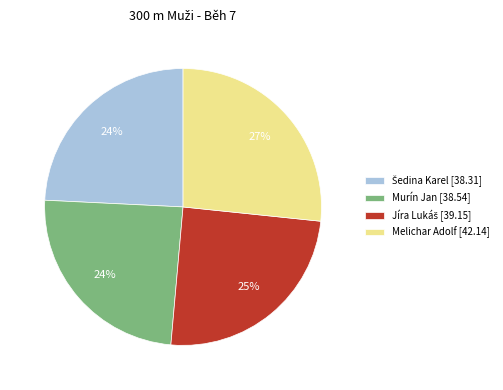

How many segments does this pie chart have?

4